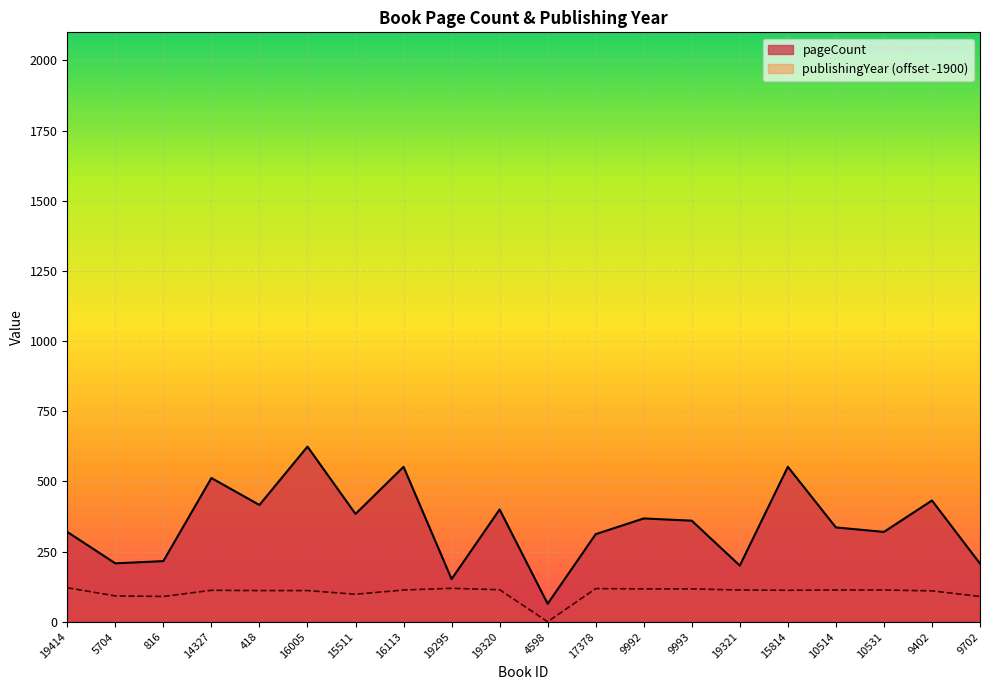

Which has a higher value, 14327 or 9993?

14327